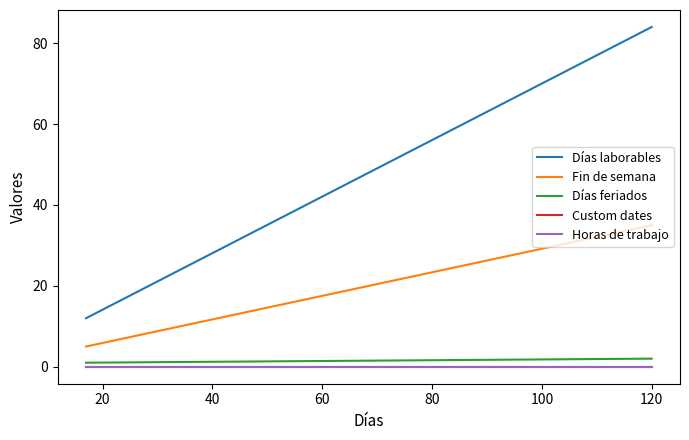

Reading left to right, transcribe all the data shown in this chart.

Días laborables: 0=12	20=84
Fin de semana: 0=5	20=35
Días feriados: 0=1	20=2
Custom dates: 0=0	20=0
Horas de trabajo: 0=0	20=0